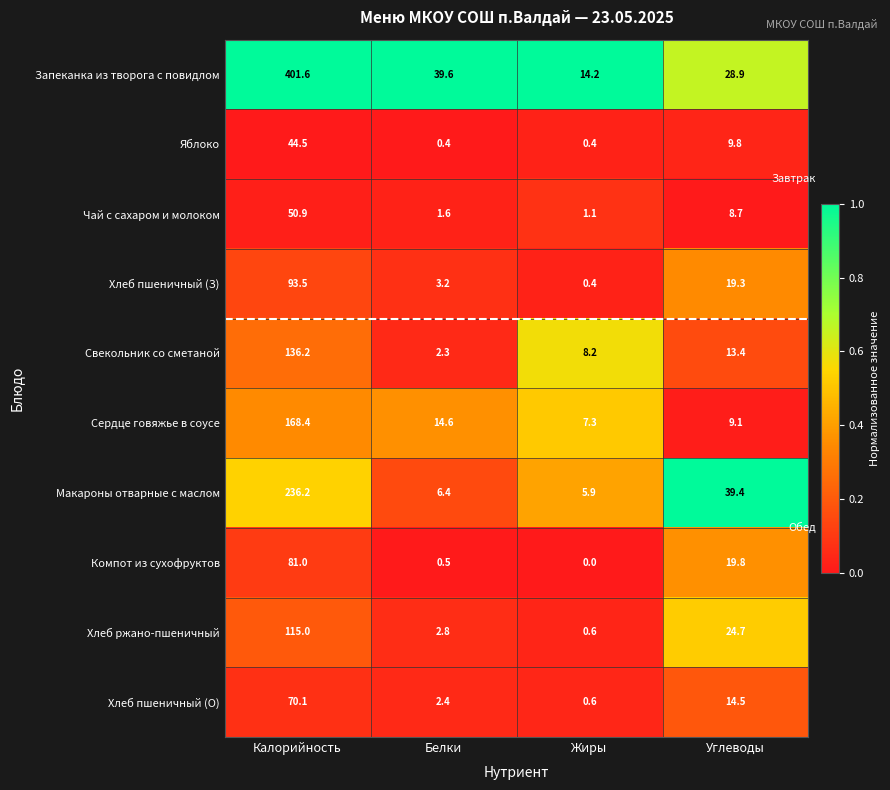

At which label is Сердце говяжье в соусе closest to 87?

Белки